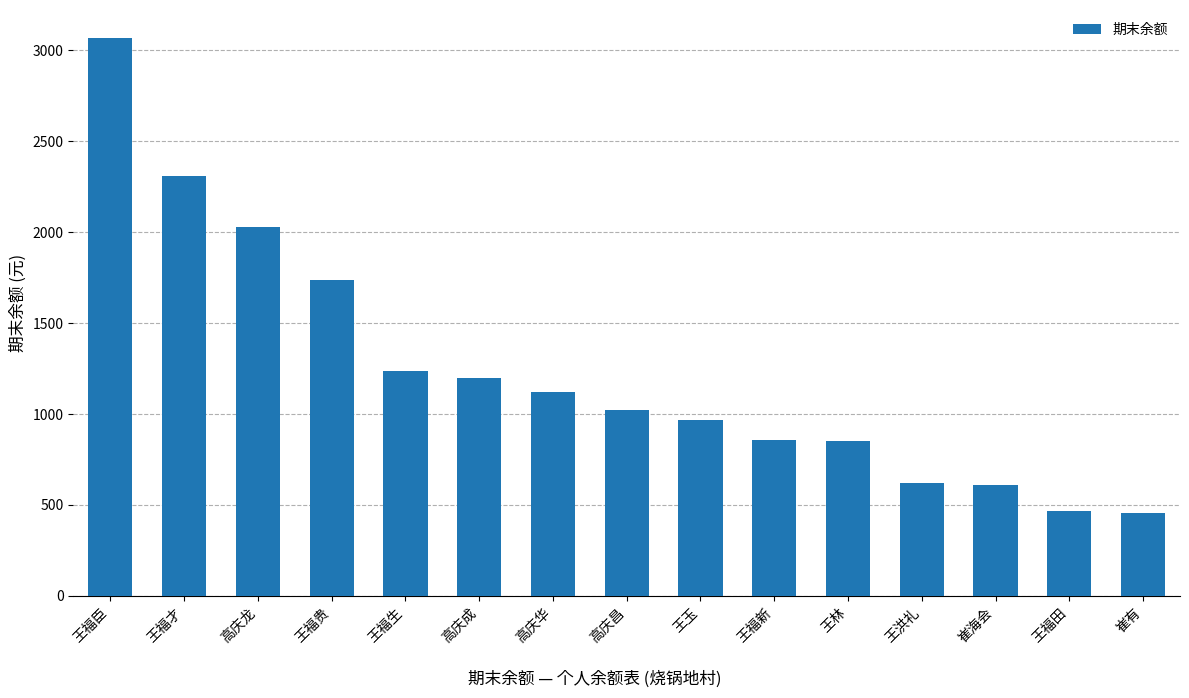

Approximately how many times larger is the value at 王福贵 compared to 王福生?

1.4